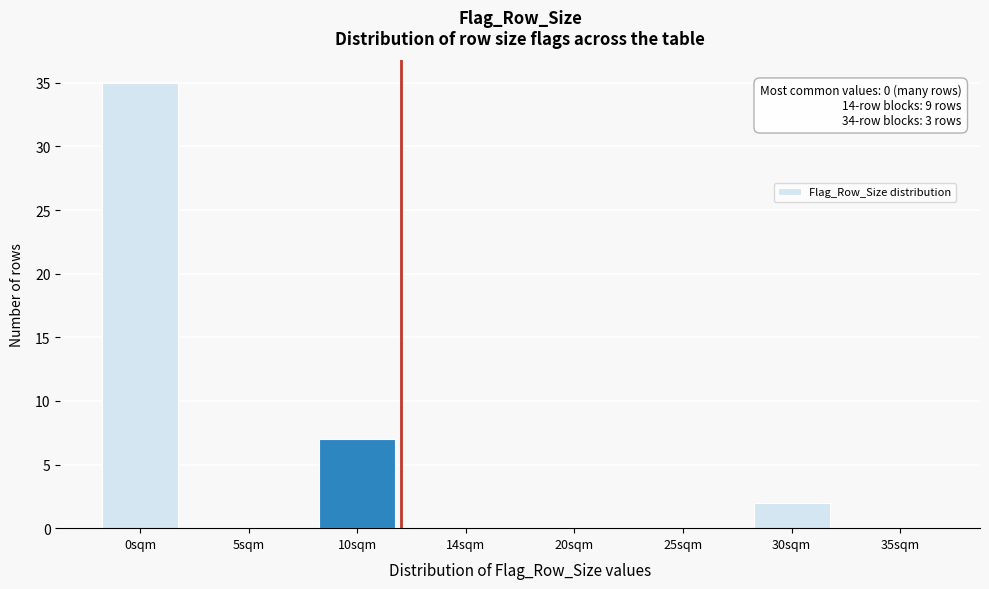

Reading left to right, list all the values displayed in this chart.

0sqm=35	5sqm=0	10sqm=7	14sqm=0	20sqm=0	25sqm=0	30sqm=2	35sqm=0